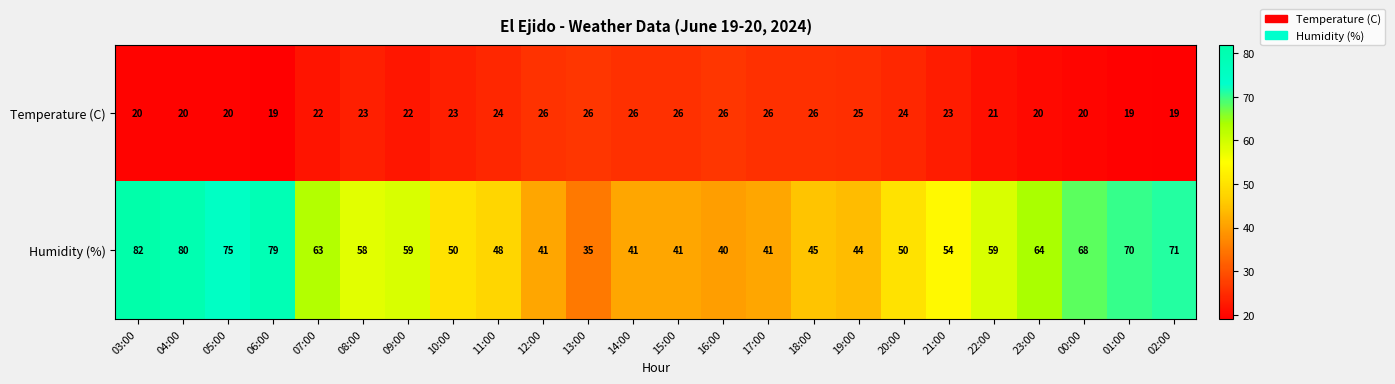

What is the greatest value displayed?

82